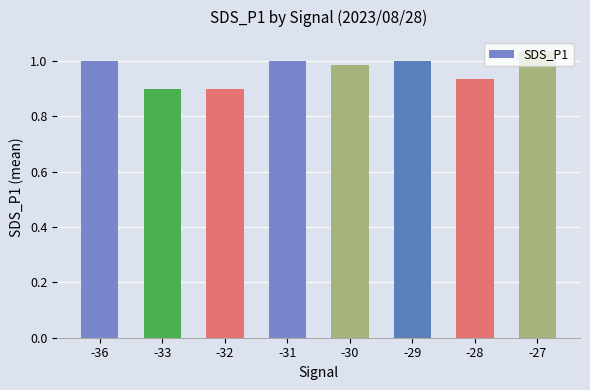

What is the sum of all values?

7.8